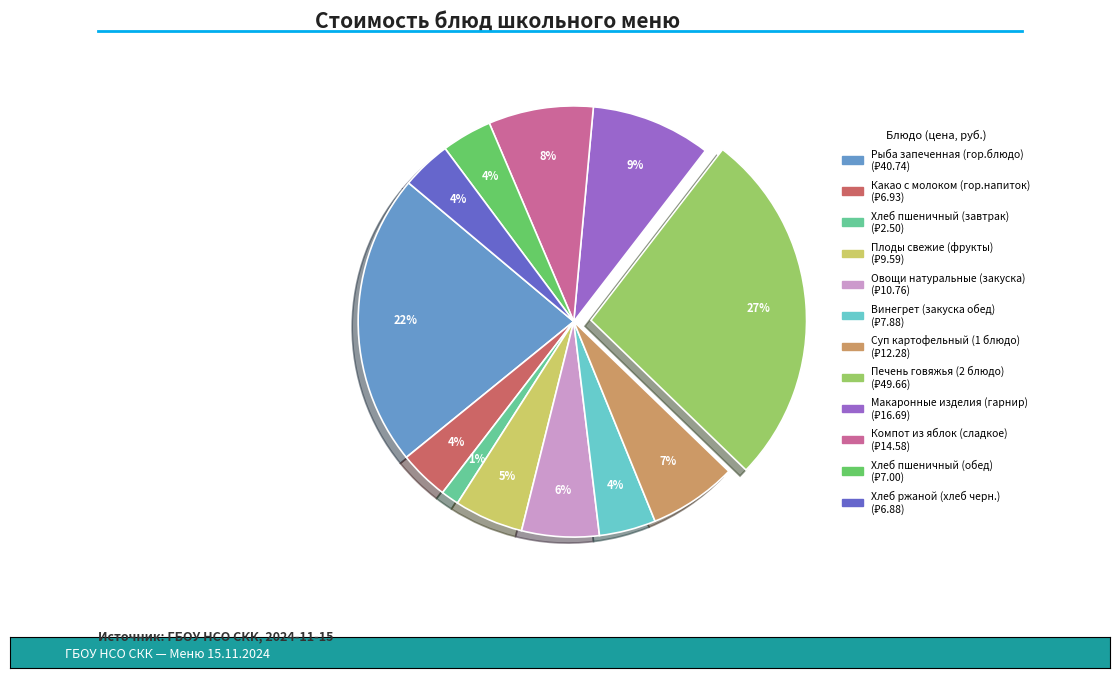

True or false: Хлеб ржаной (хлеб черн.) accounts for 4% of the total.

True